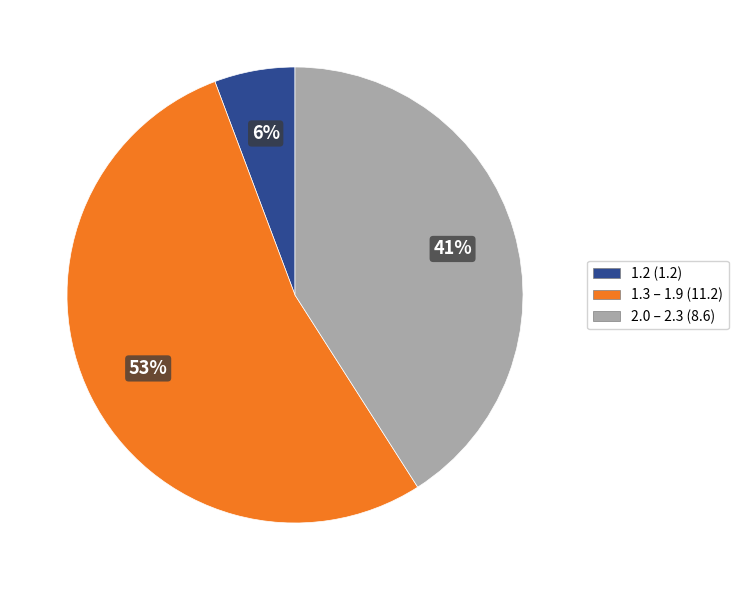

Which slice is the largest?

1.3 – 1.9 (11.2)